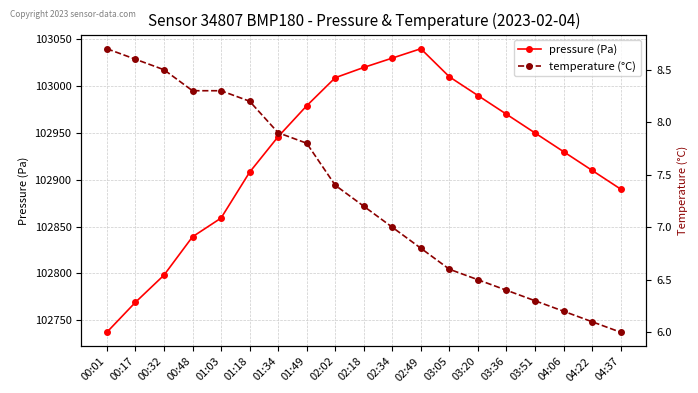

True or false: pressure (Pa) has more than 2 points higher than both neighbors.

False